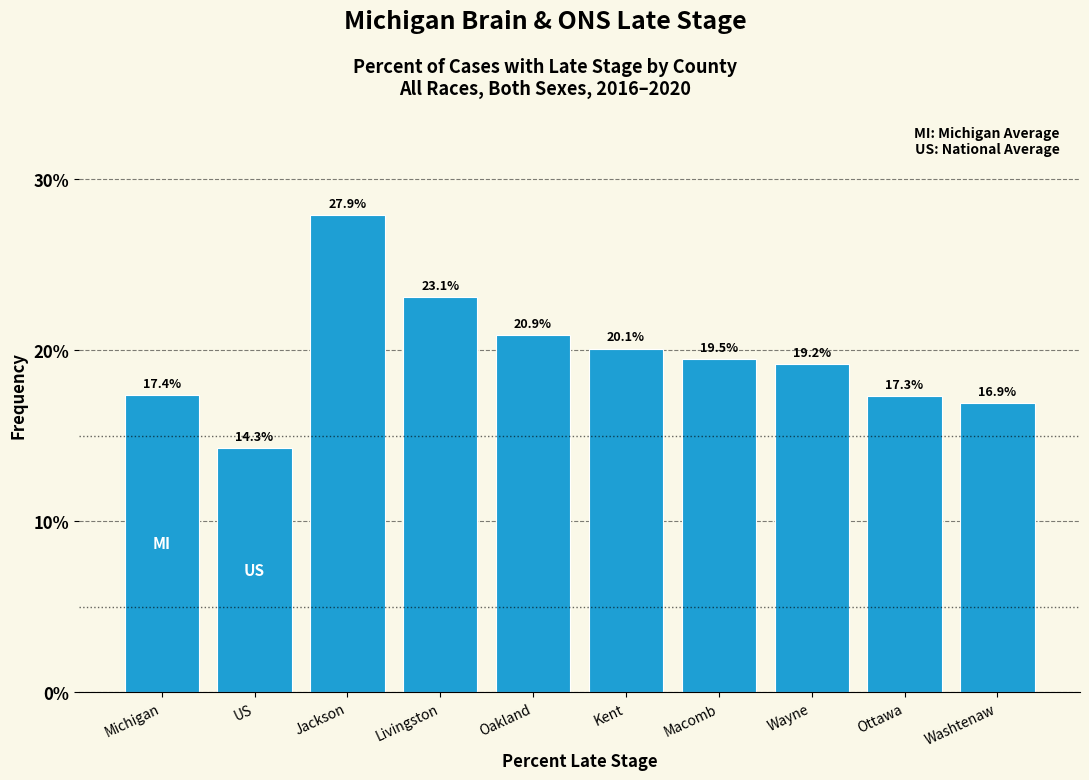

Reading right to left, extract all data points from this chart.

16.9	17.3	19.2	19.5	20.1	20.9	23.1	27.9	14.3	17.4